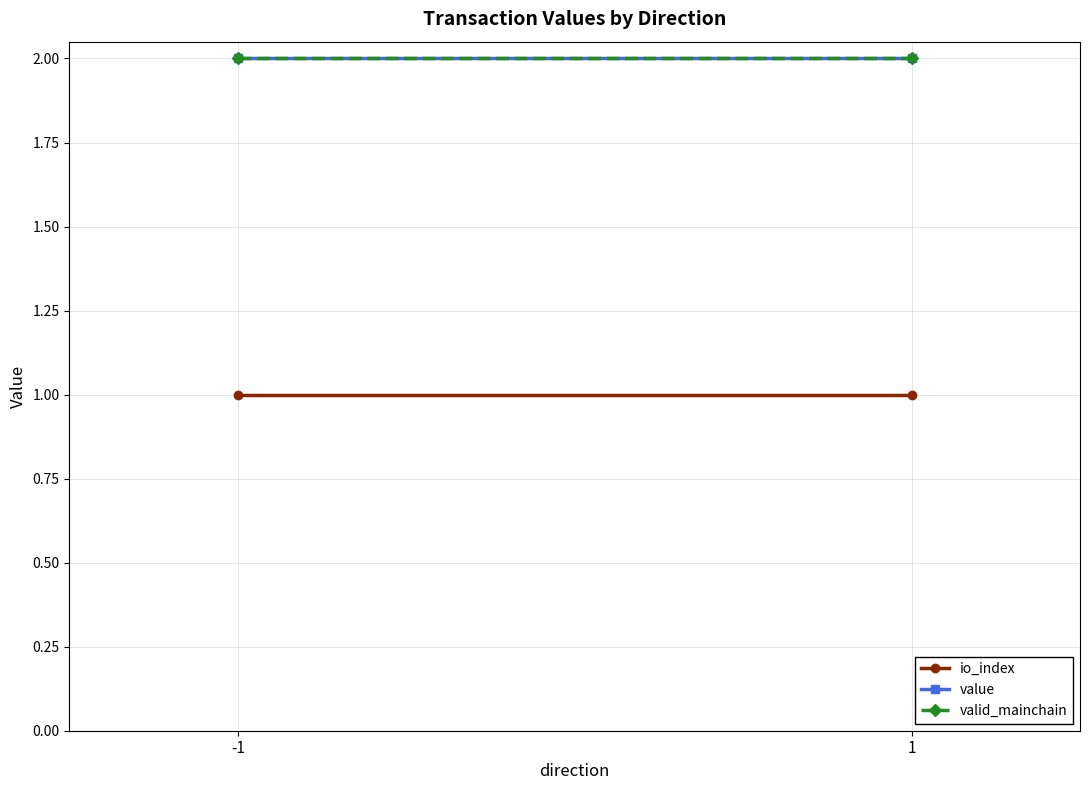

Reading left to right, list all the values displayed in this chart.

io_index: 1.0	1.0
value: 2.0	2.0
valid_mainchain: 2.0	2.0